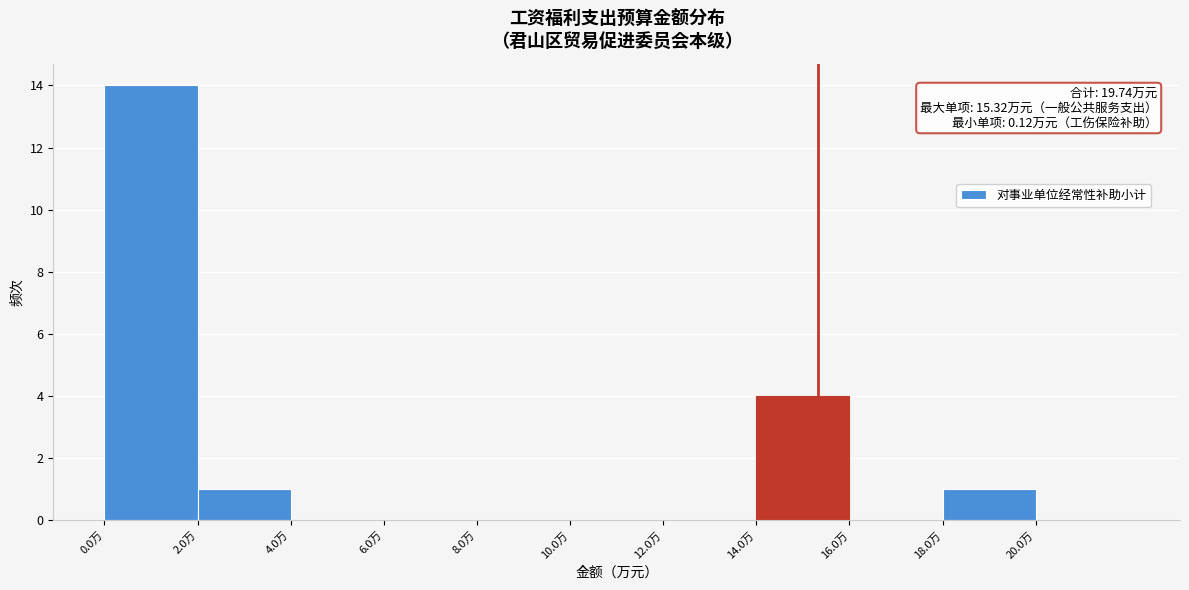

Over which range of the x-axis is the bar tallest?

0 to 2